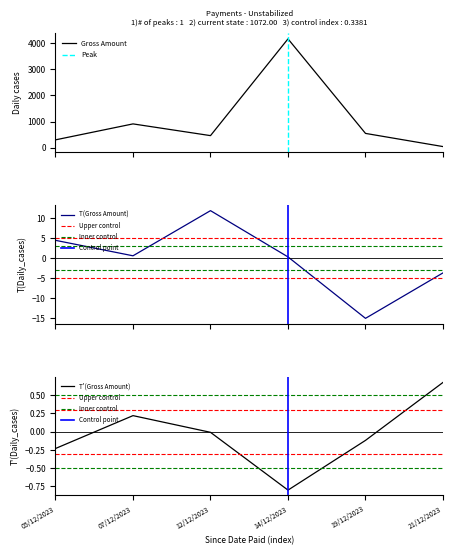

Reading left to right, transcribe all the data shown in this chart.

05/12/2023=300.0	07/12/2023=911.5	12/12/2023=462.0	14/12/2023=4168.8	19/12/2023=547.2	21/12/2023=42.5